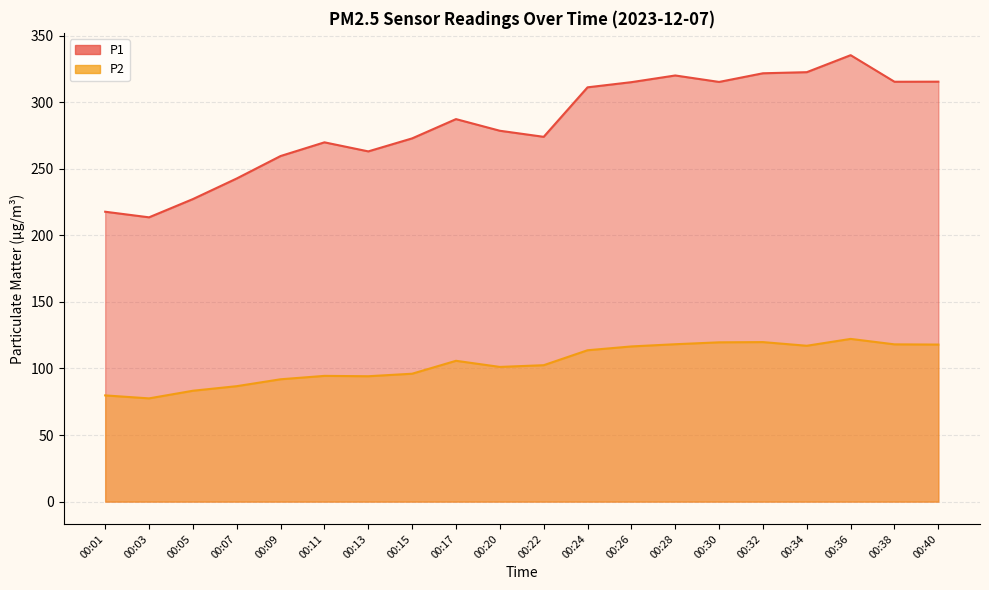

What is the difference between the maximum and minimum values in the P2 series?

44.7